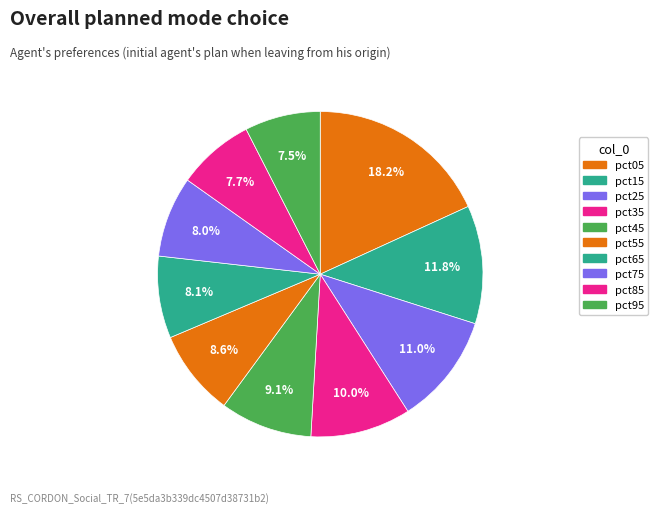

Which slice is the smallest?

pct95